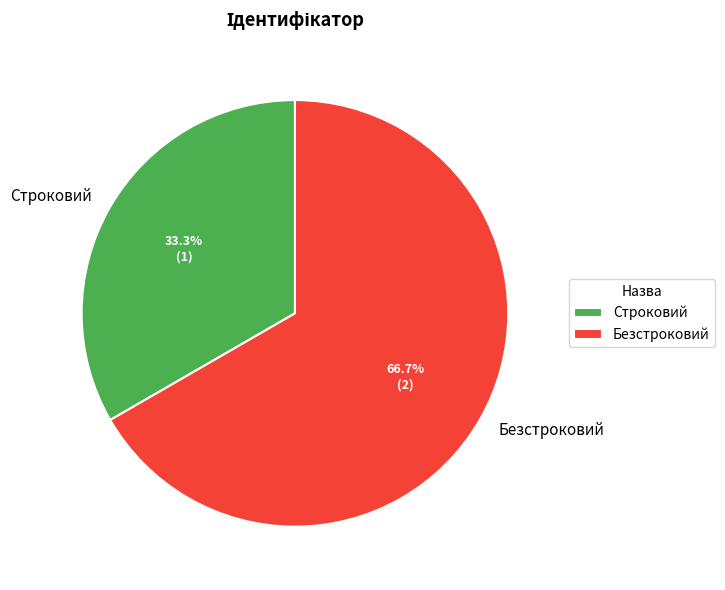

To the nearest percent, what percentage of the pie is Строковий?

33%